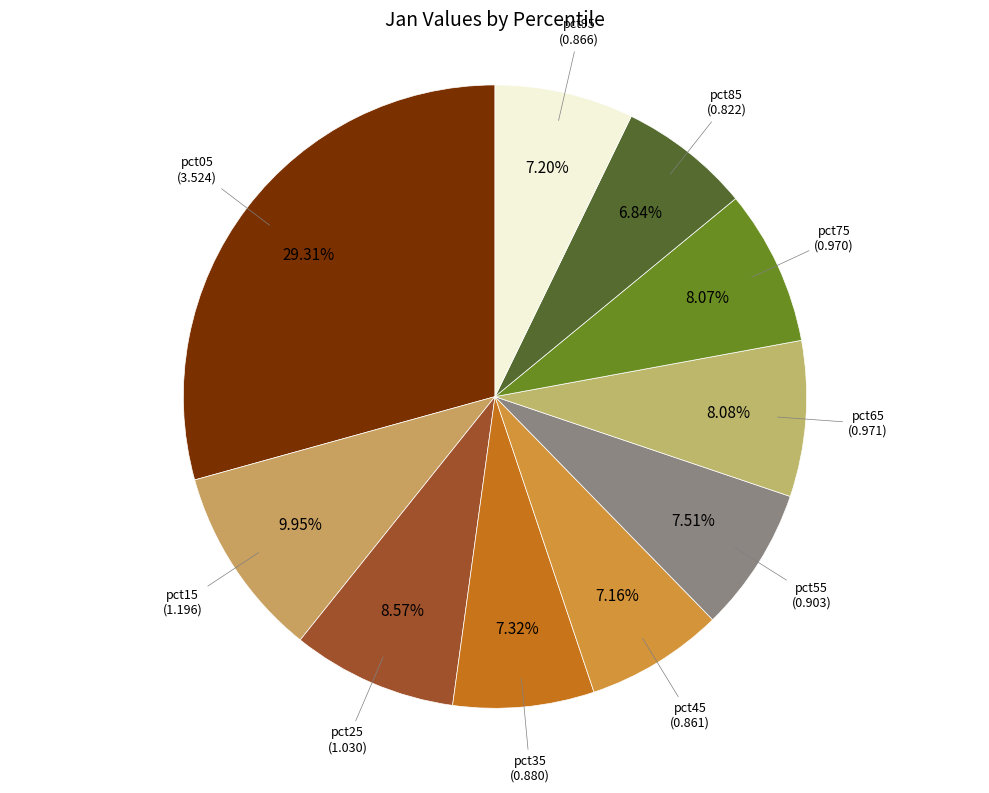

How many segments does this pie chart have?

10